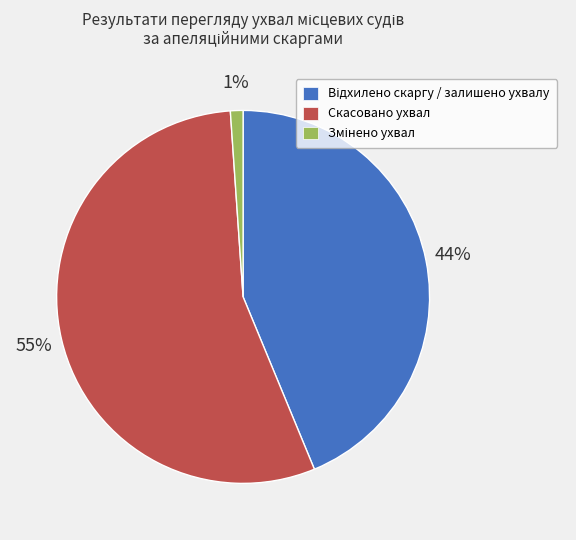

Is there a majority slice in this chart?

Yes